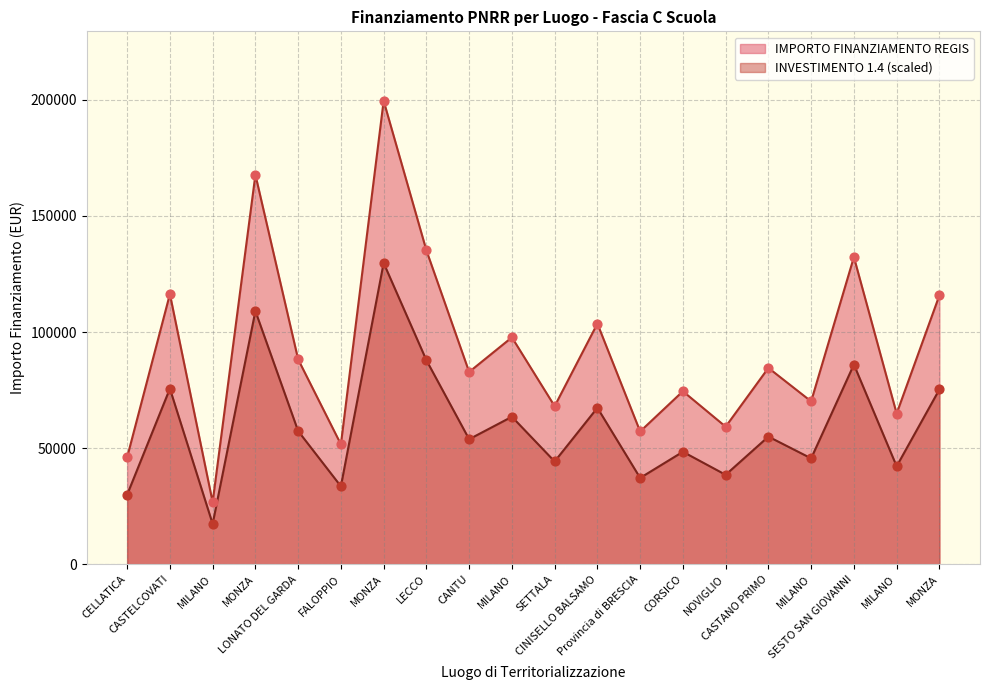

Which series has the widest spread of Y values?

AMBITO PRSS